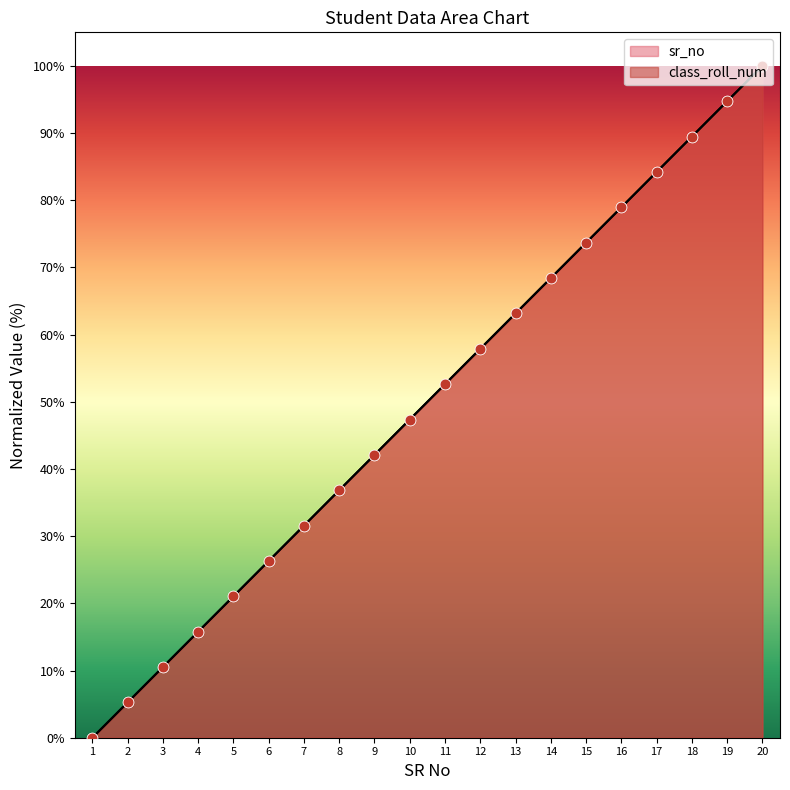

At which category is the sum across all series the highest?

20